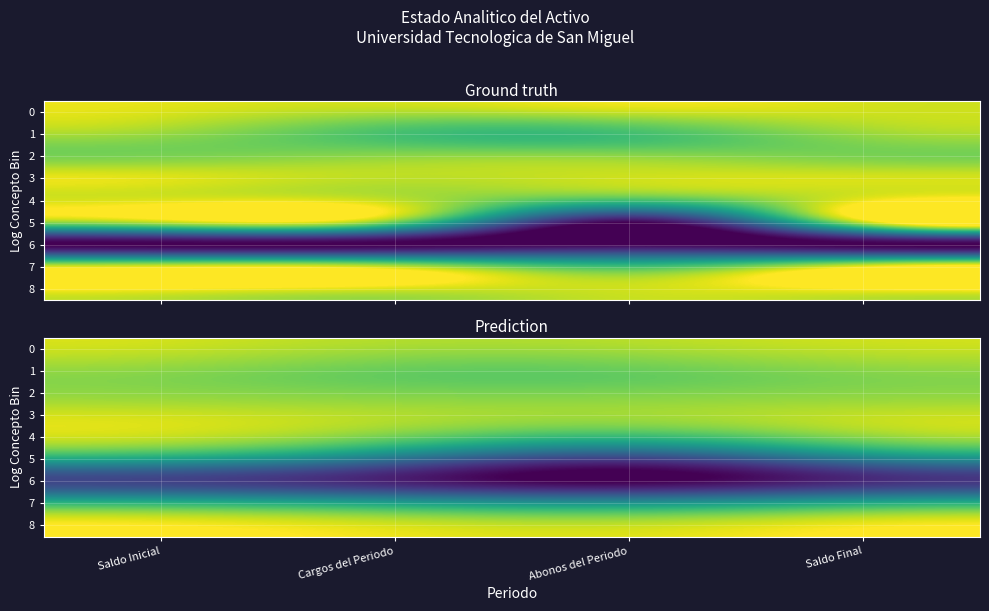

At Cargos del Periodo, list the series in order from smallest to largest.

6, 5, 7, 1, 4, 2, 0, 3, 8